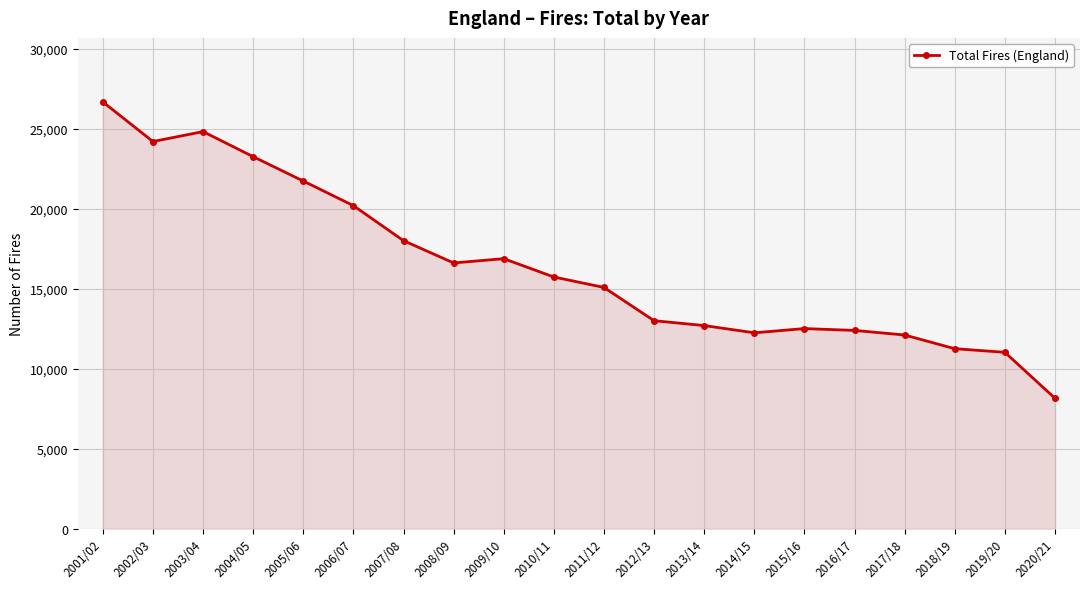

Which category has the highest value across all series?

2001/02